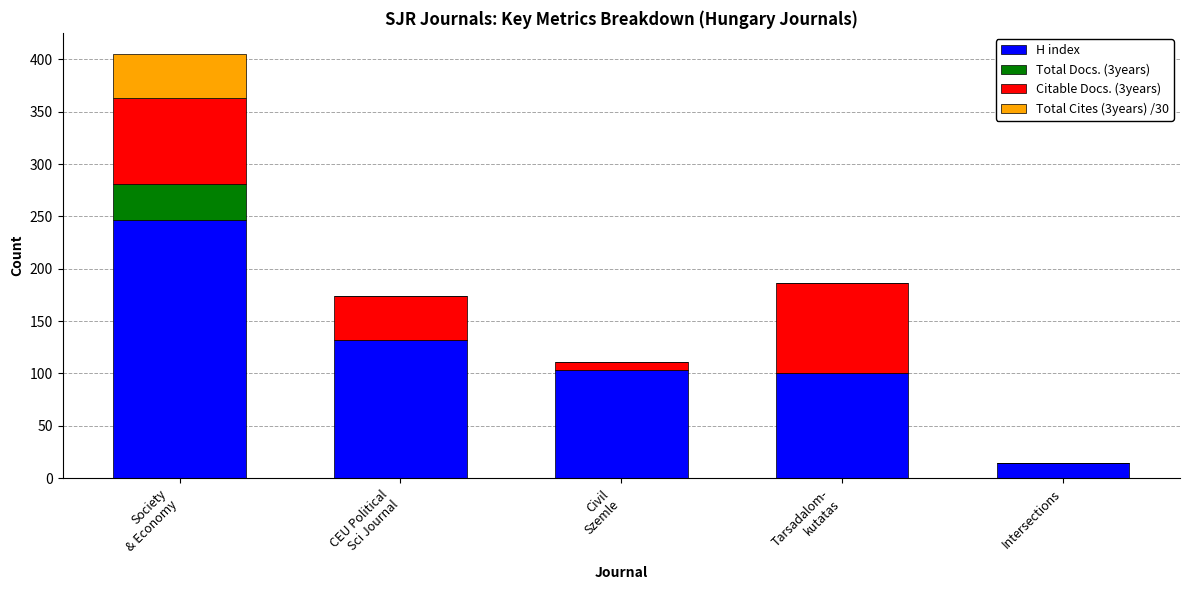

What is the total value across all series at Intersections?

14.0